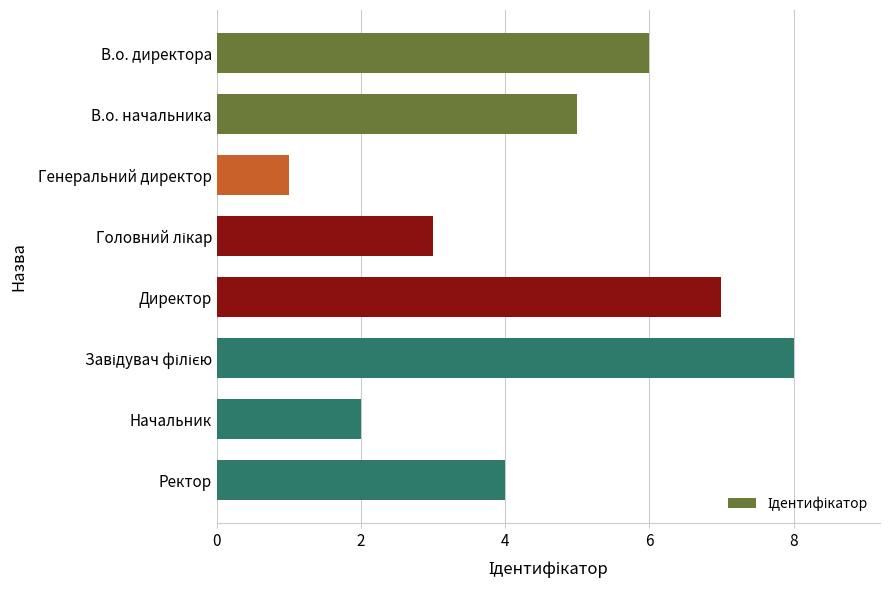

What is the smallest value displayed?

1